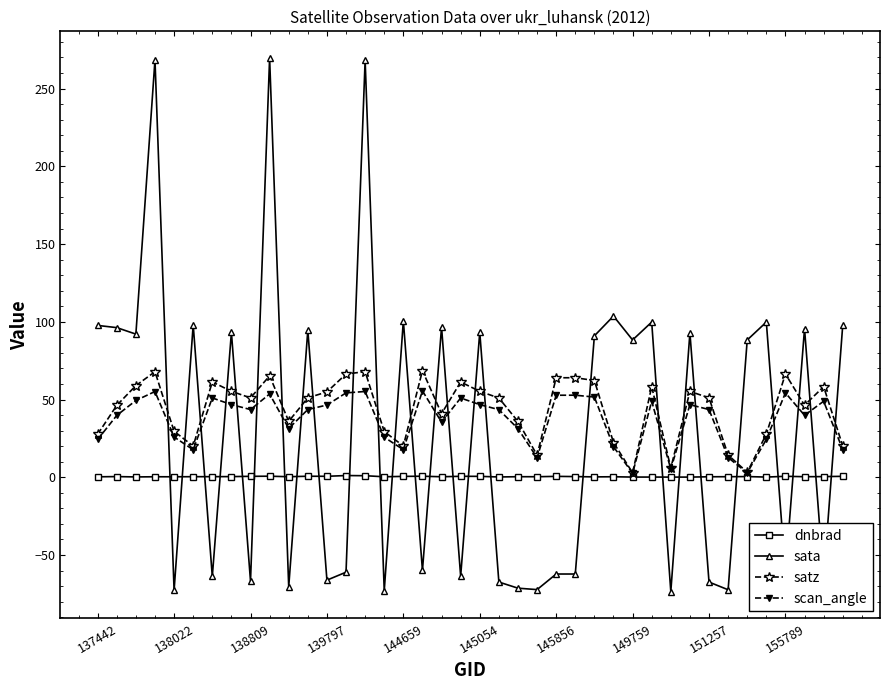

Which series has the largest range (max minus min)?

sata